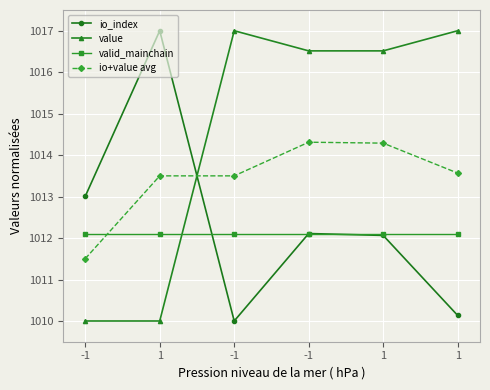

How many interior local peaks does the io_index series have?

2